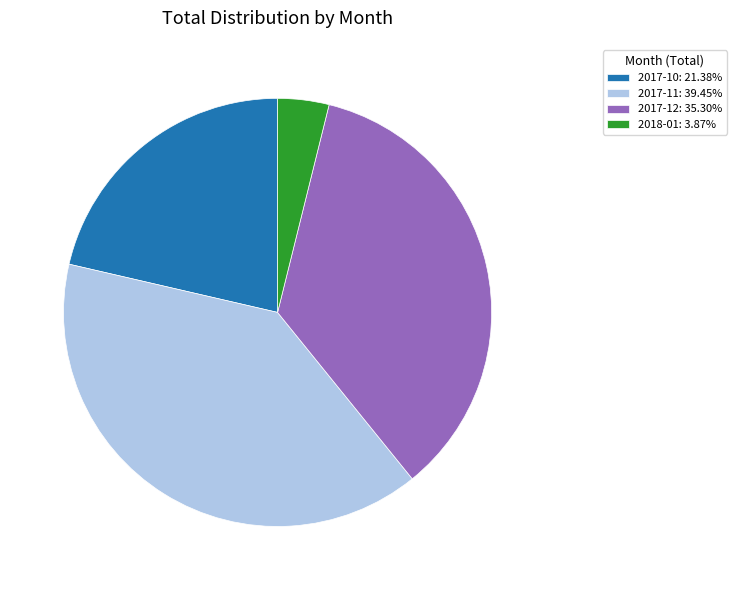

How many segments does this pie chart have?

4